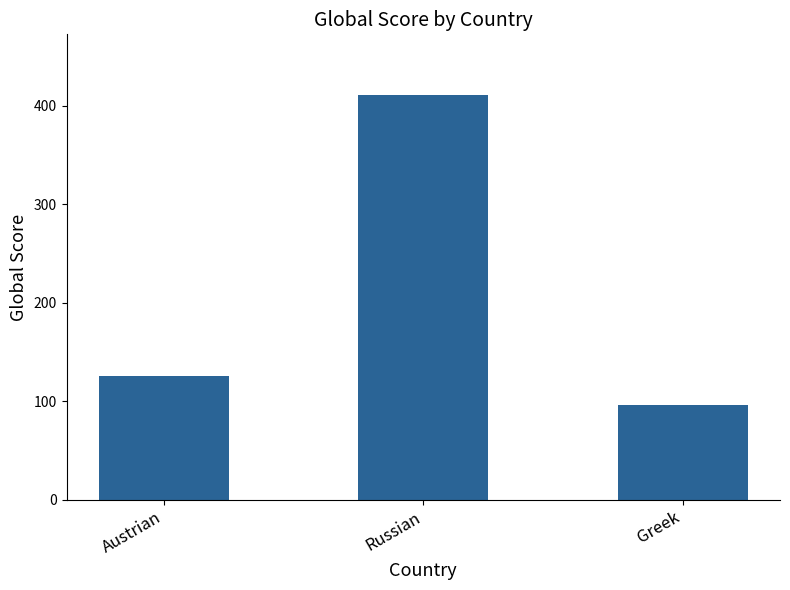

What is the label of the 2nd bar from the right?

Russian